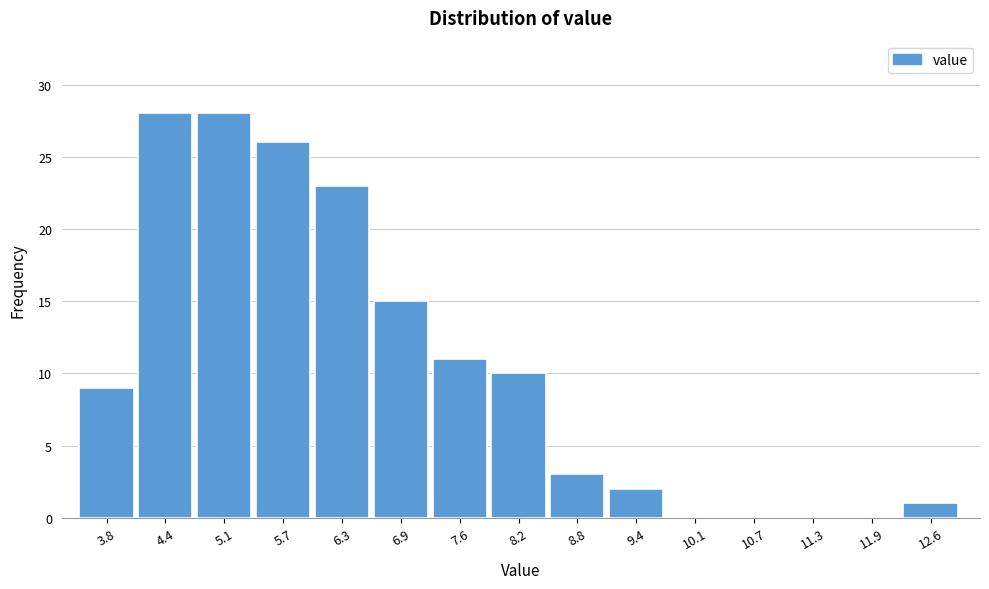

Reading left to right, transcribe all the data shown in this chart.

3.8=9	4.4=28	5.1=28	5.7=26	6.3=23	6.9=15	7.6=11	8.2=10	8.8=3	9.4=2	10.1=0	10.7=0	11.3=0	11.9=0	12.6=1